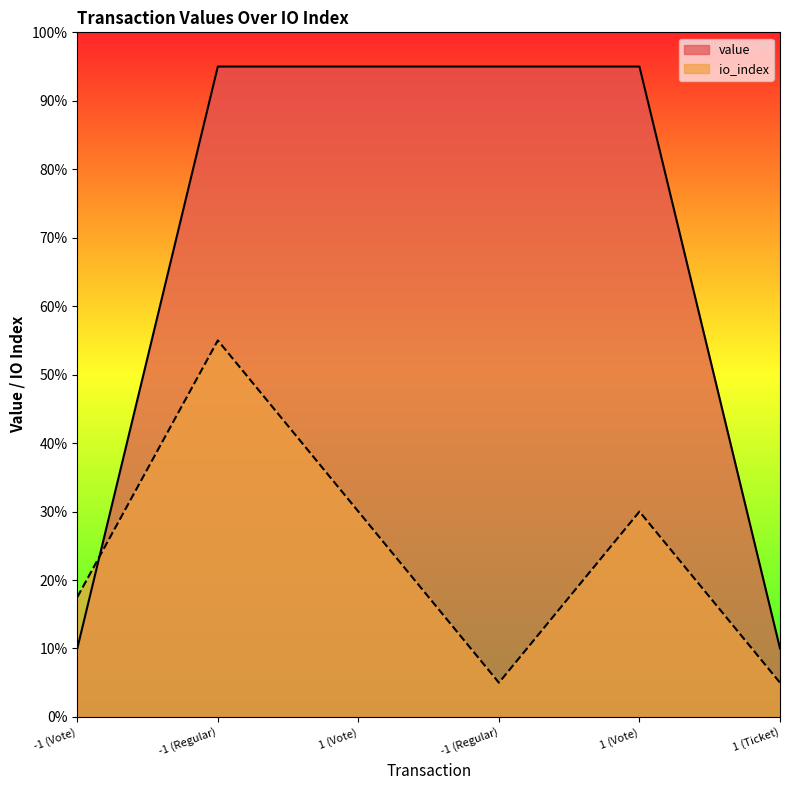

At which label does io_index first exceed 29?

-1 (Regular)